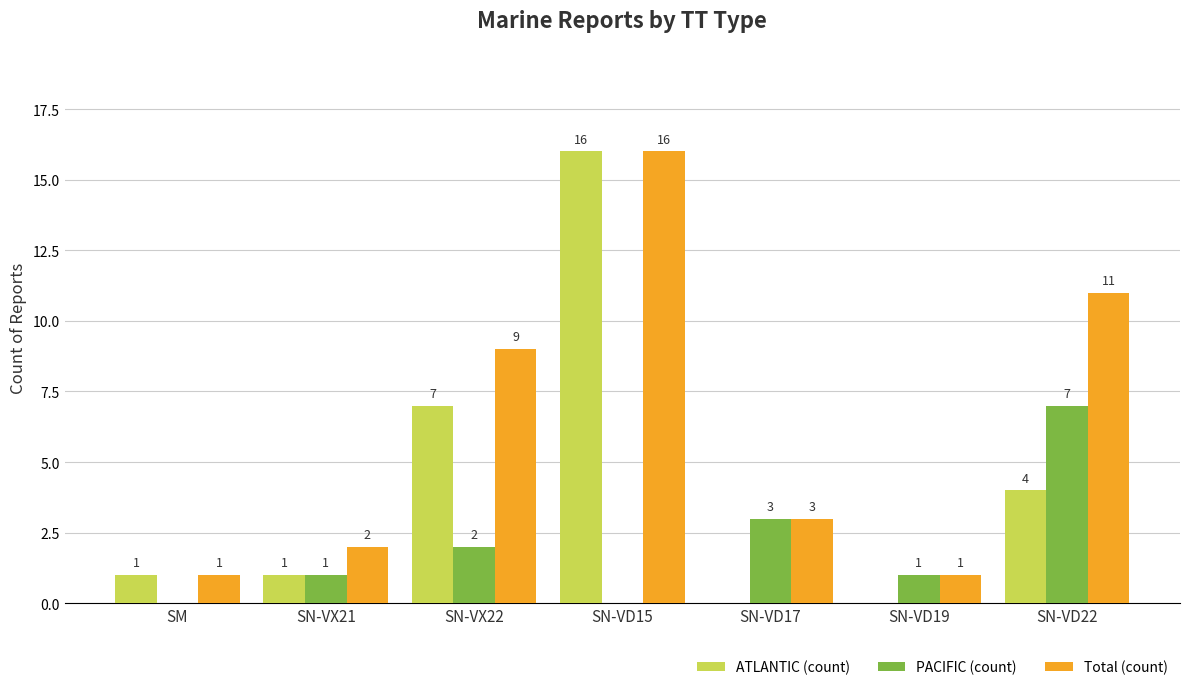

Which series changed the most between SN-VD17 and SN-VD22?

Total (count)